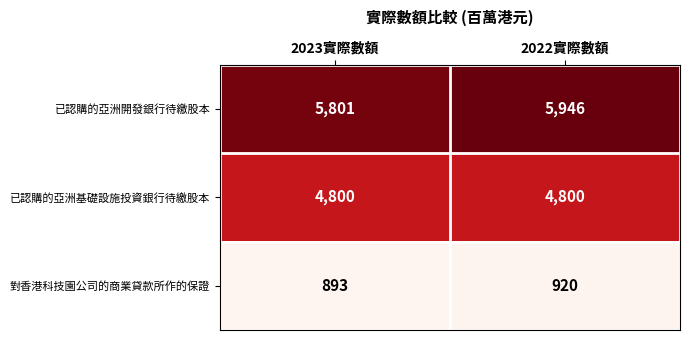

Which label corresponds to the smallest value in the chart?

2023實際數額